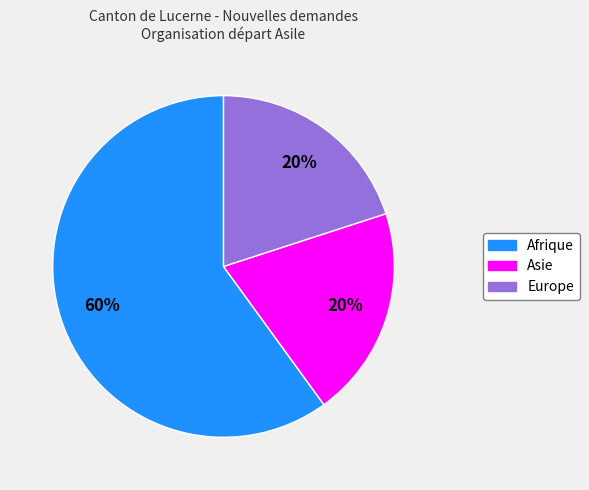

The Asie slice represents 7% of the pie. True or false?

False